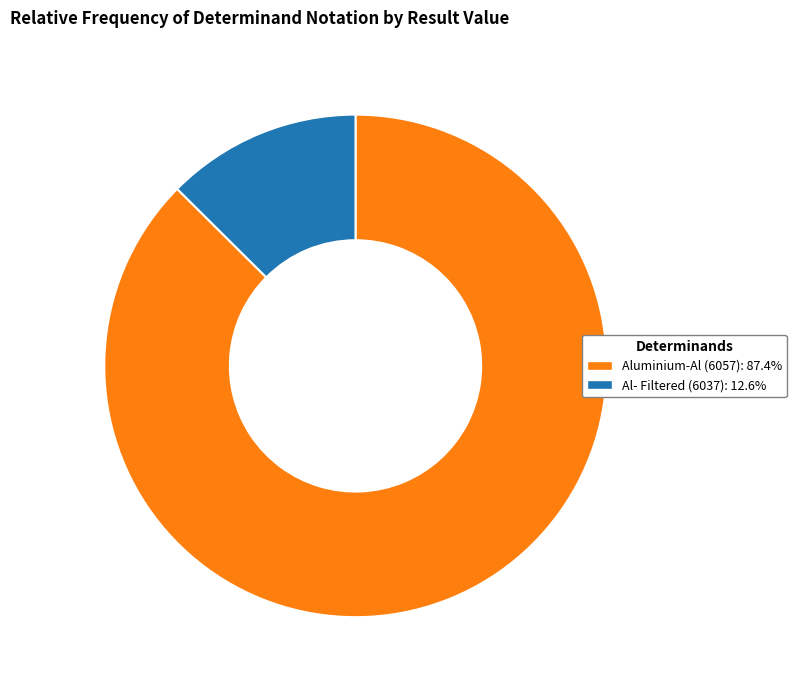

Which slice represents more than half of the pie?

Aluminium-Al (6057)